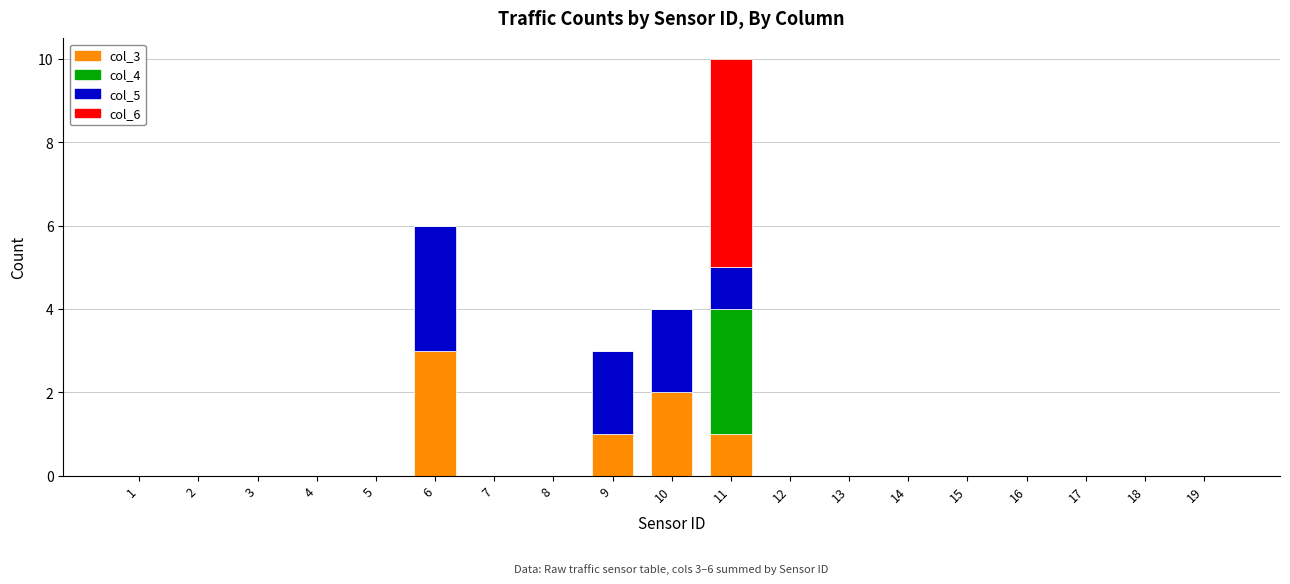

The value of col_3 at 7 is 0. True or false?

True